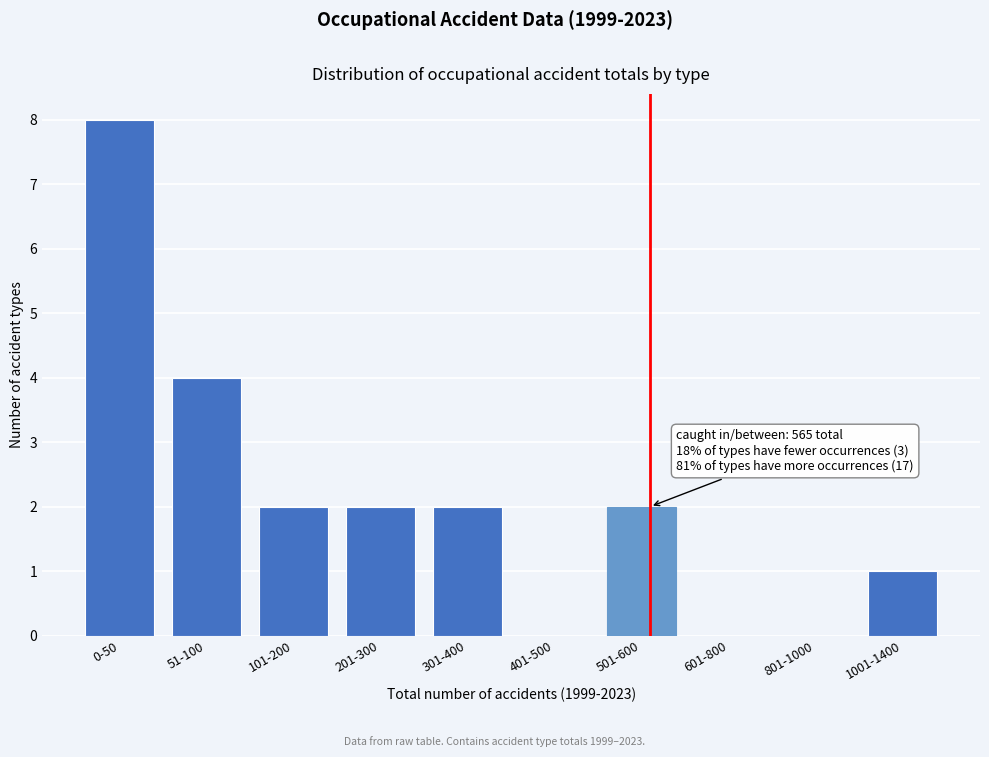

Reading left to right, list all the values displayed in this chart.

0-50=8	51-100=4	101-200=2	201-300=2	301-400=2	401-500=0	501-600=2	601-800=0	801-1000=0	1001-1400=1